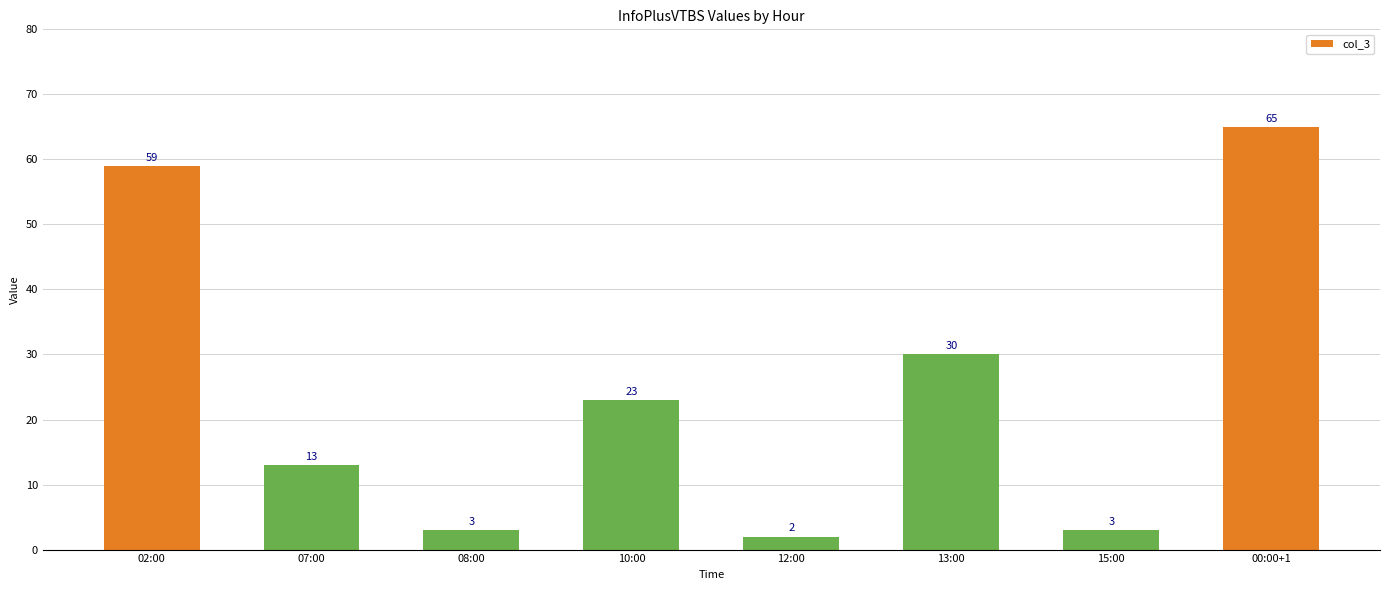

True or false: the data shows 59 at 02:00.

True